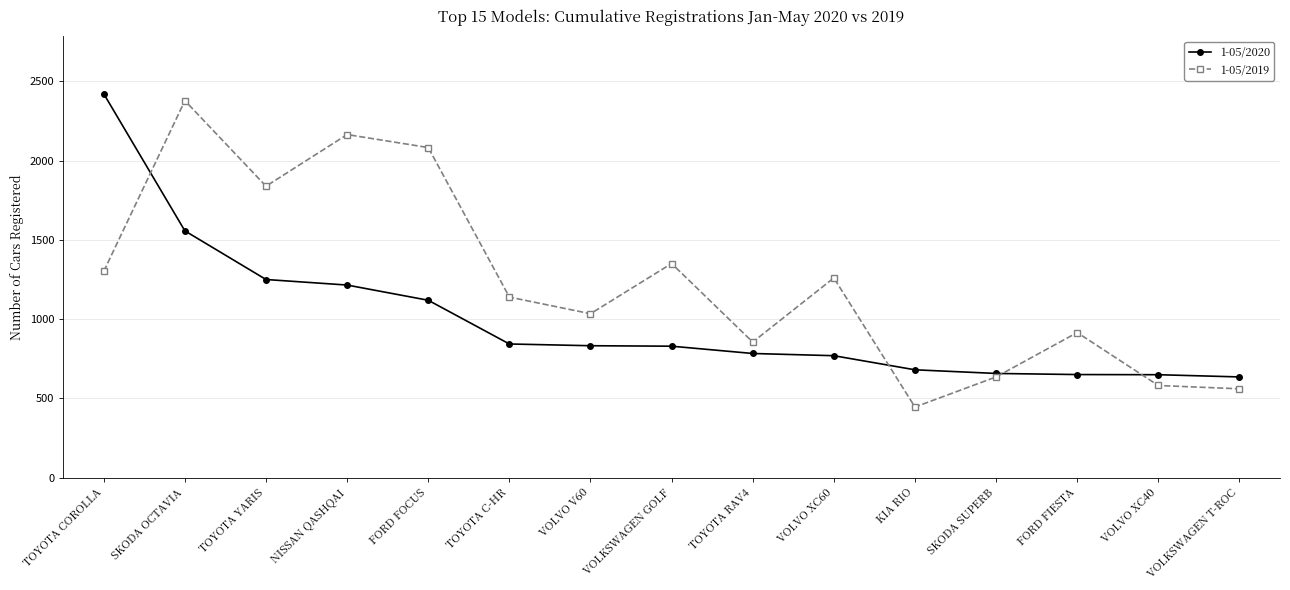

How many data points in 1-05/2020 are less than 829?

7